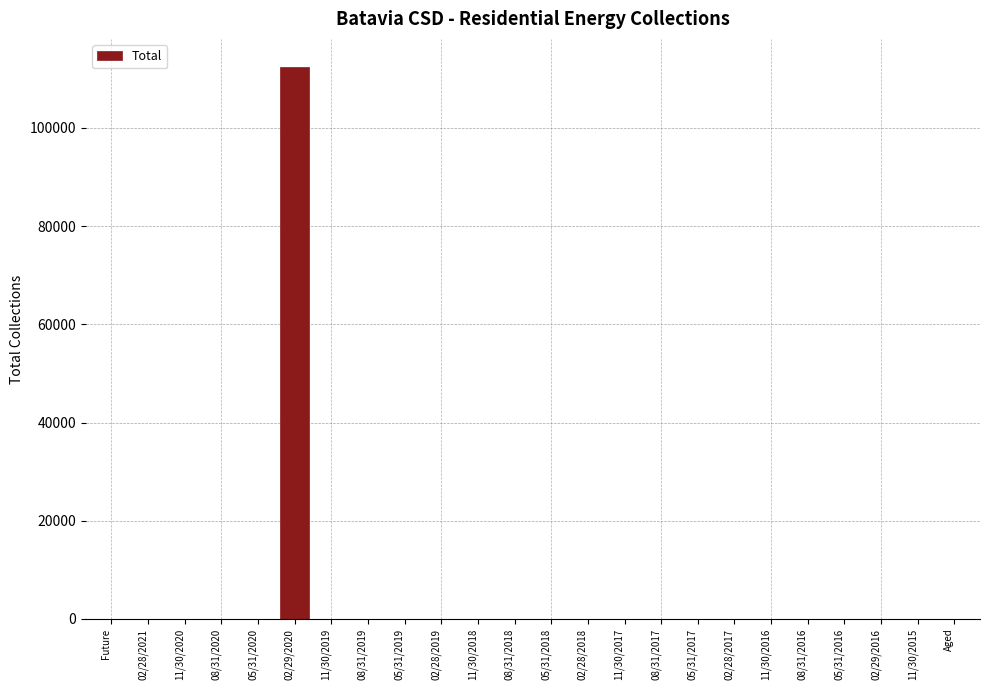

Is it true that the value at 02/28/2019 is -62617.1?

False